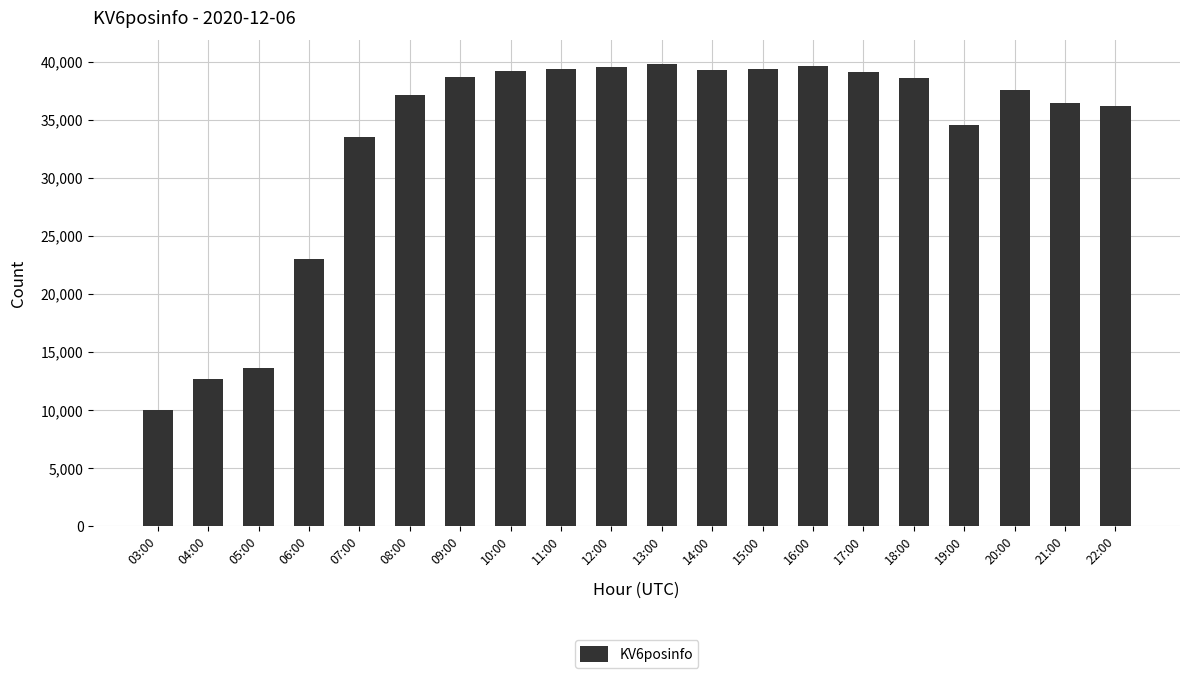

What is the value of the 20th bar from the left?

36189